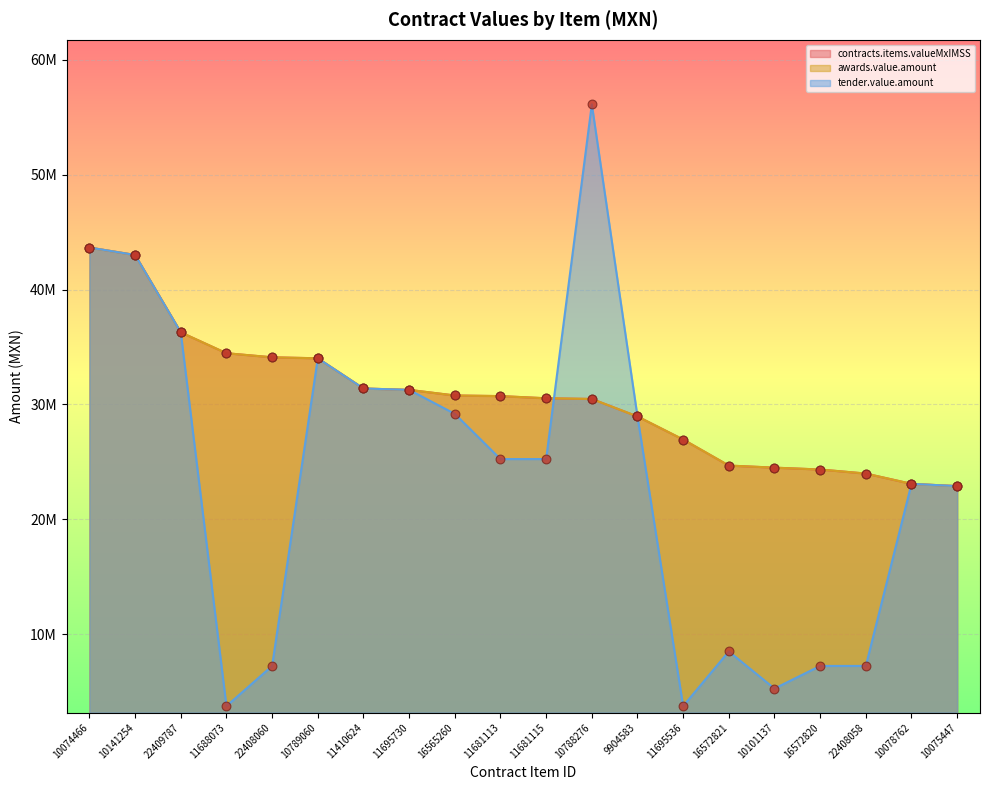

Which series has the widest spread of Y values?

tender.value.amount